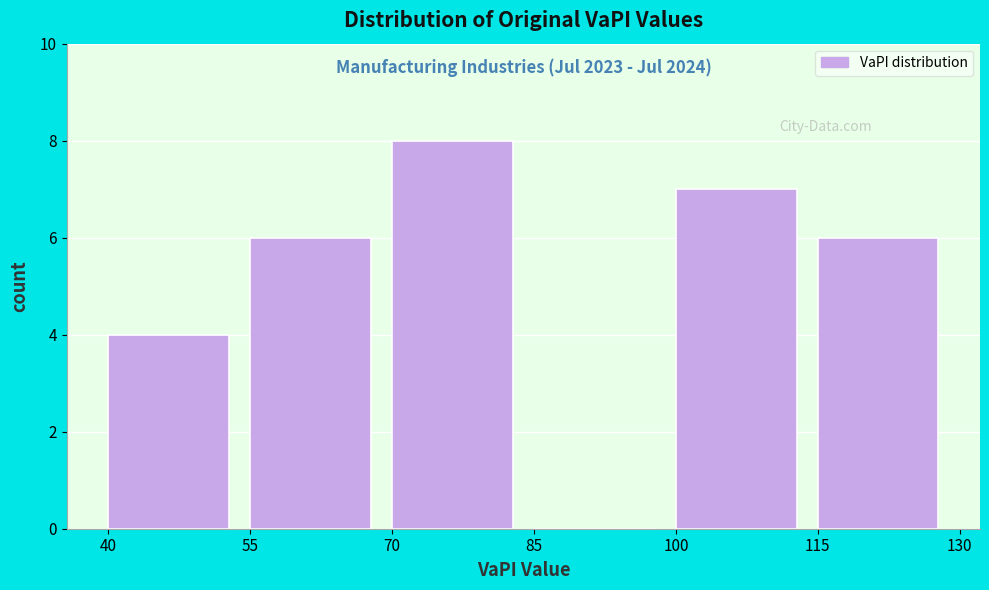

Over which range of the x-axis is the bar tallest?

70 to 85